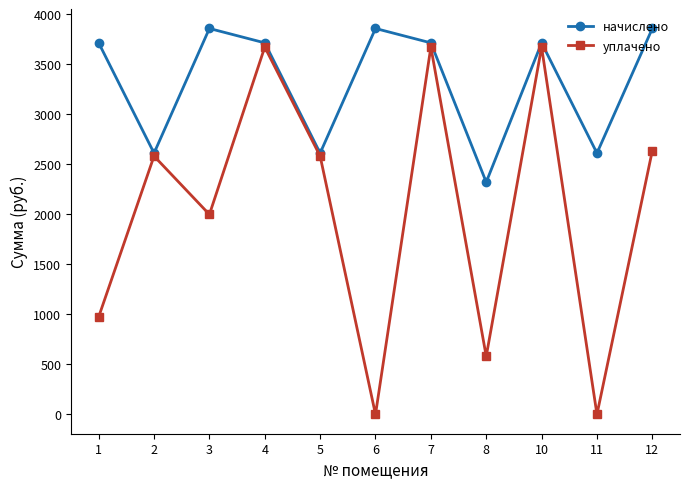

How many values in the уплачено series exceed 2583?

6